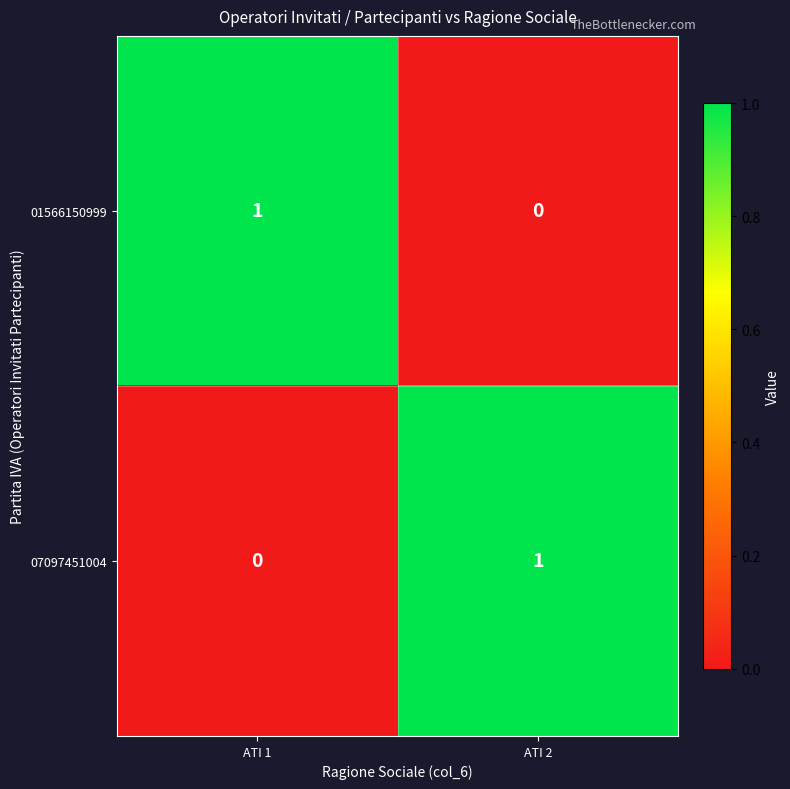

The 01566150999 series shows 1 at ATI 1. True or false?

True